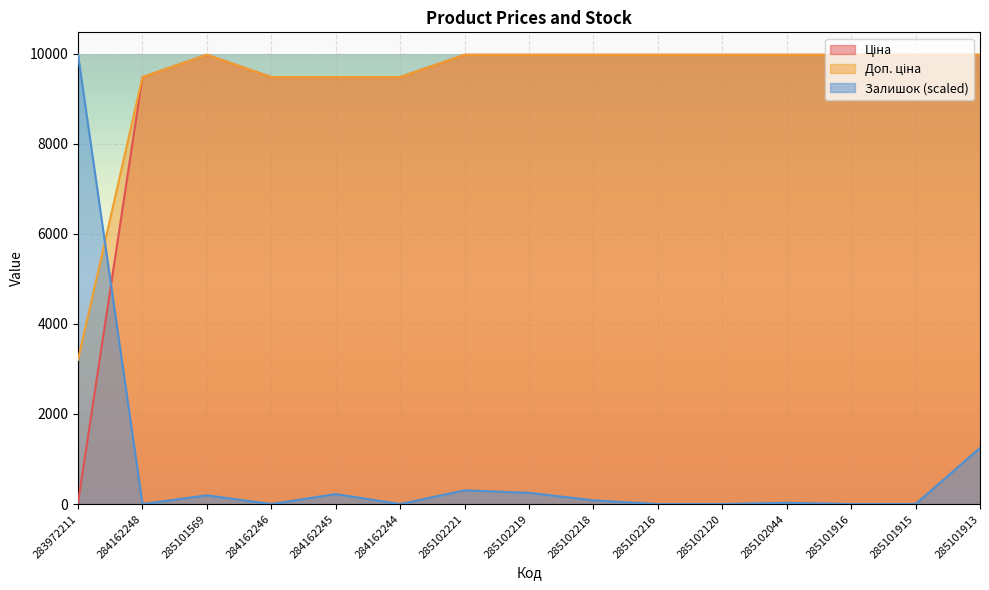

List the series in order of their peak value, highest first.

Ціна, Доп. ціна, Залишок